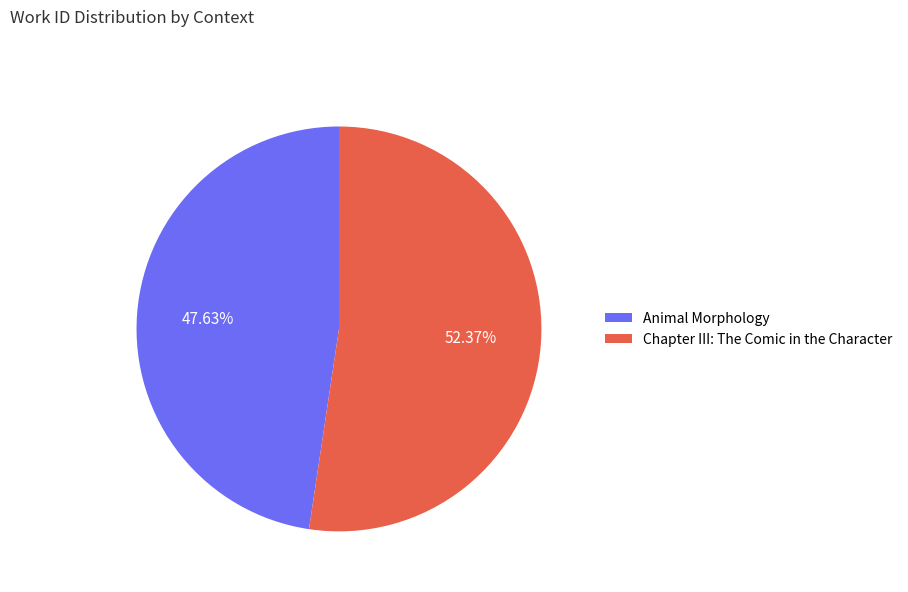

Count the number of slices in the pie.

2